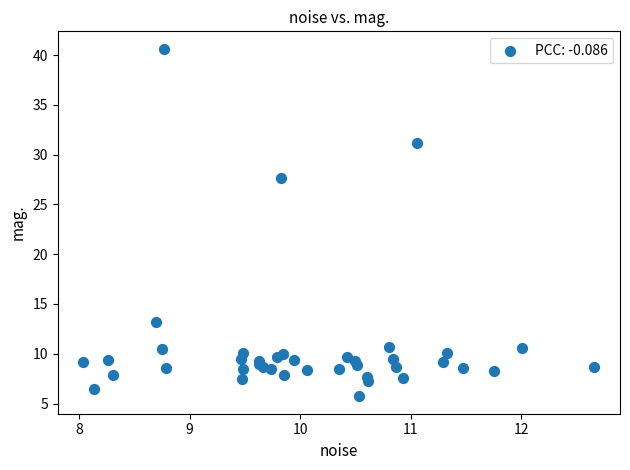

What Y value in the scatter plot is closest to 23?

27.7